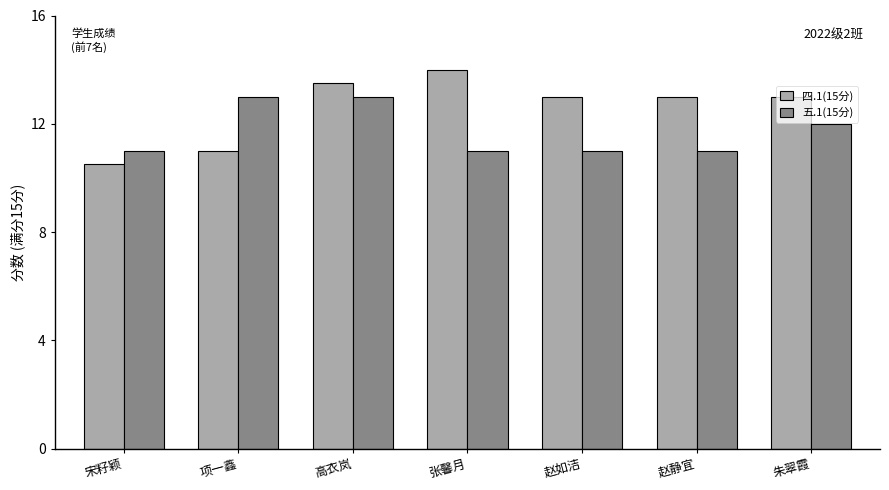

Count the number of categories in the chart.

7